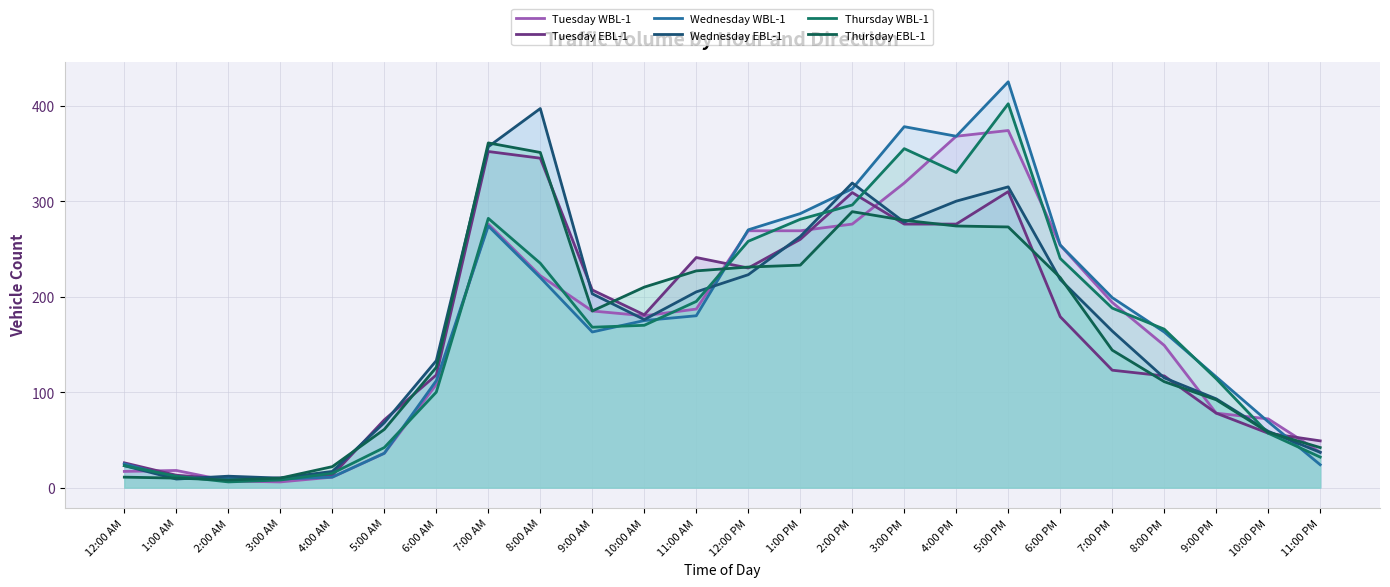

What is the average value of the Wednesday EBL-1 series?

166